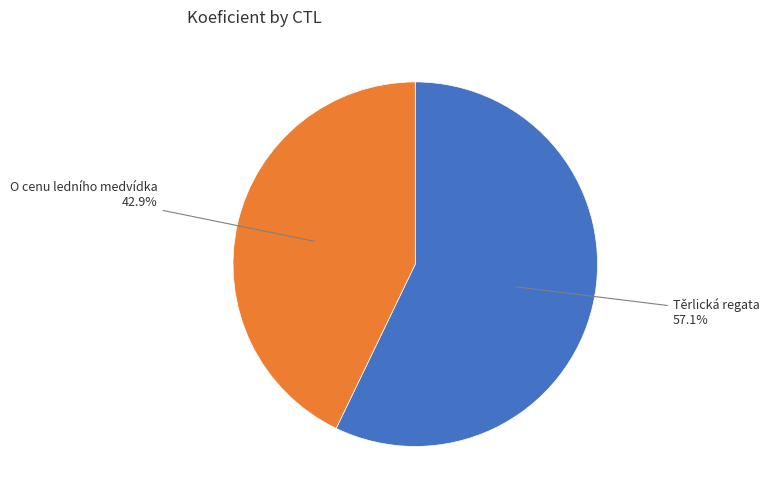

How many slices are in this pie chart?

2